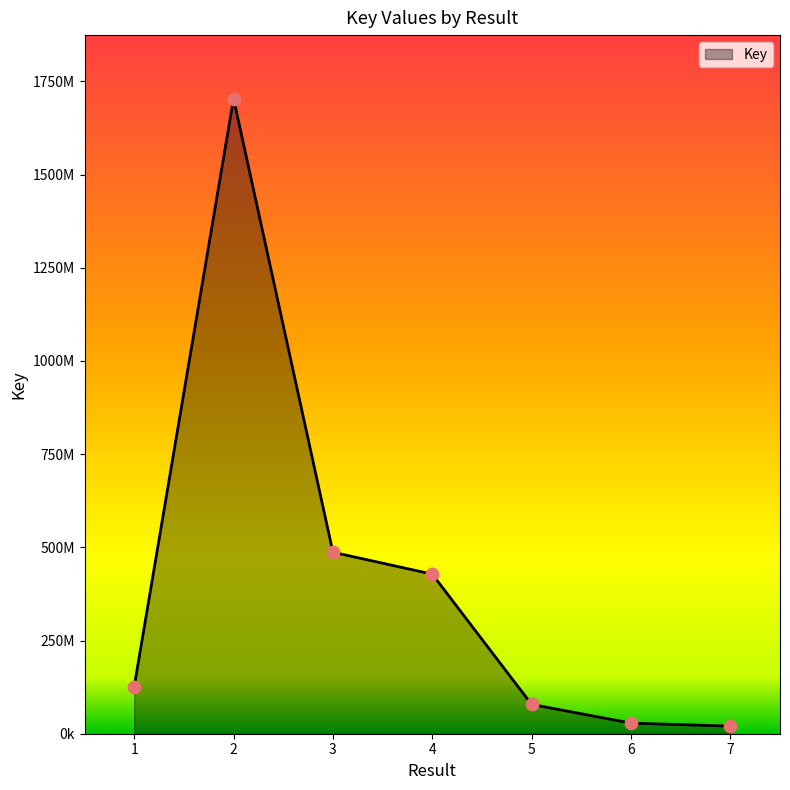

What is the change in value from 3 to 6?

-458528934